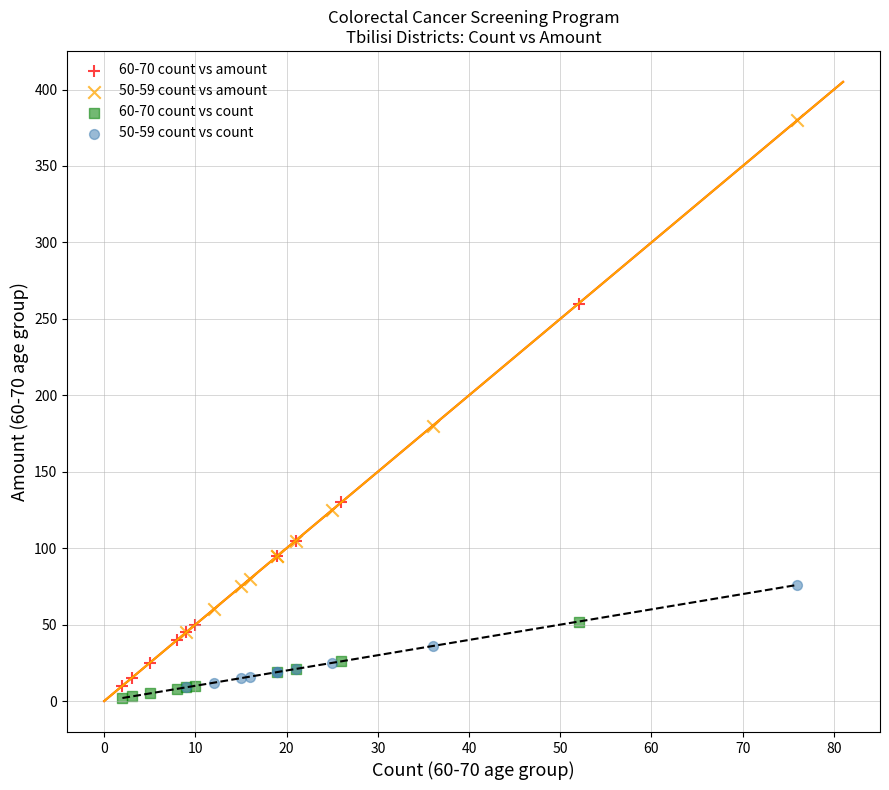

Which series has the widest spread of Y values?

50-59 count vs amount